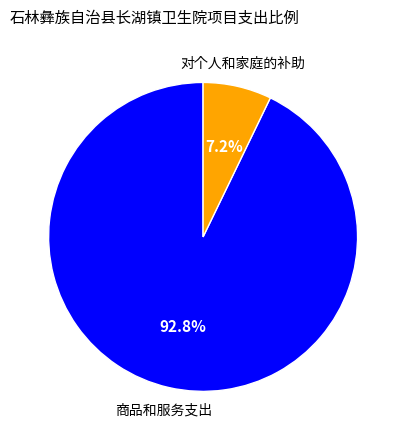

Is there a majority slice in this chart?

Yes